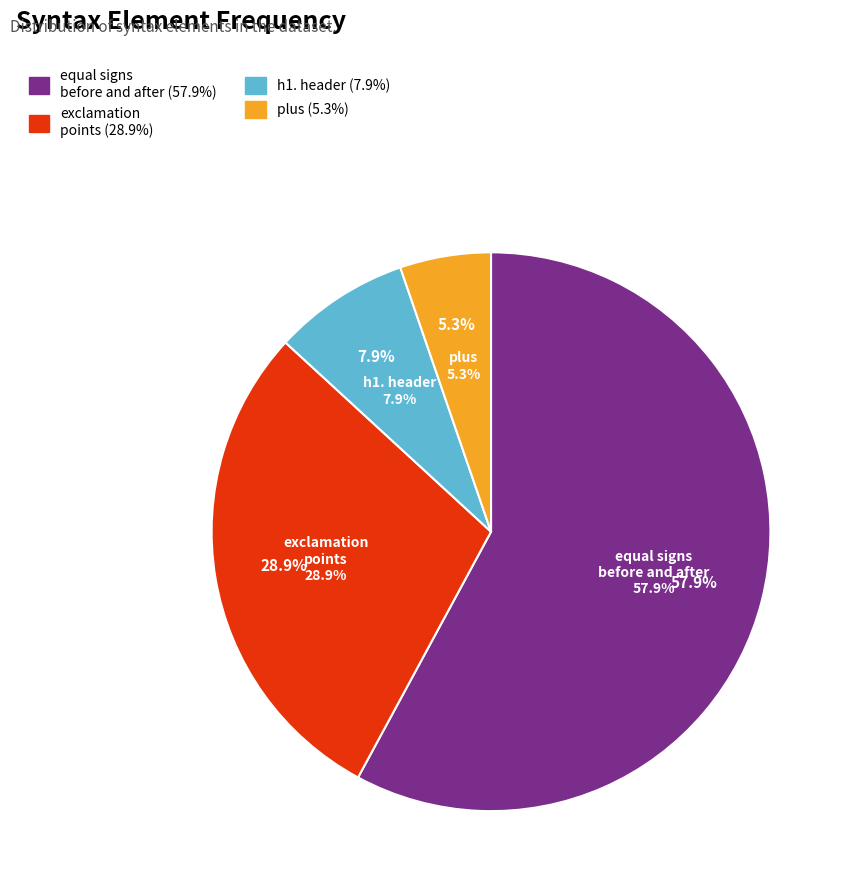

Is it true that plus (2) is 1% of the pie?

False